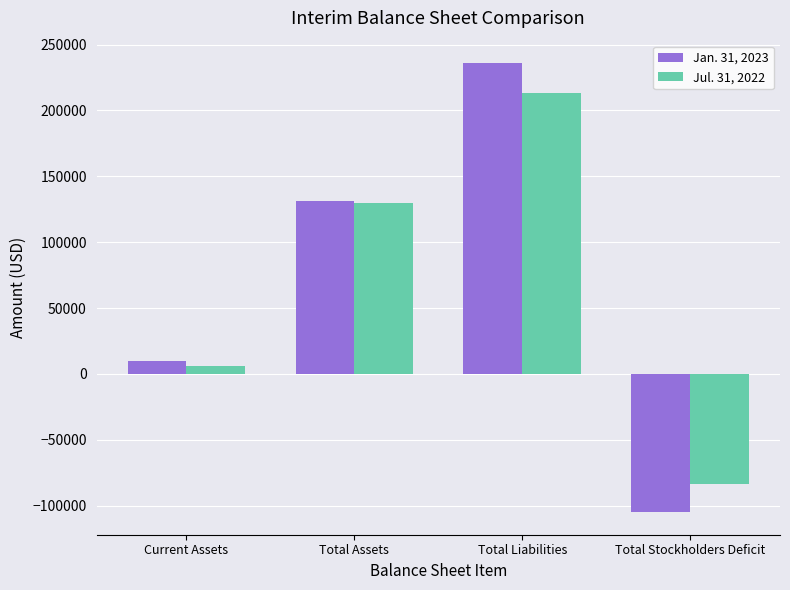

What are all the series names shown in the legend?

Jan. 31, 2023, Jul. 31, 2022